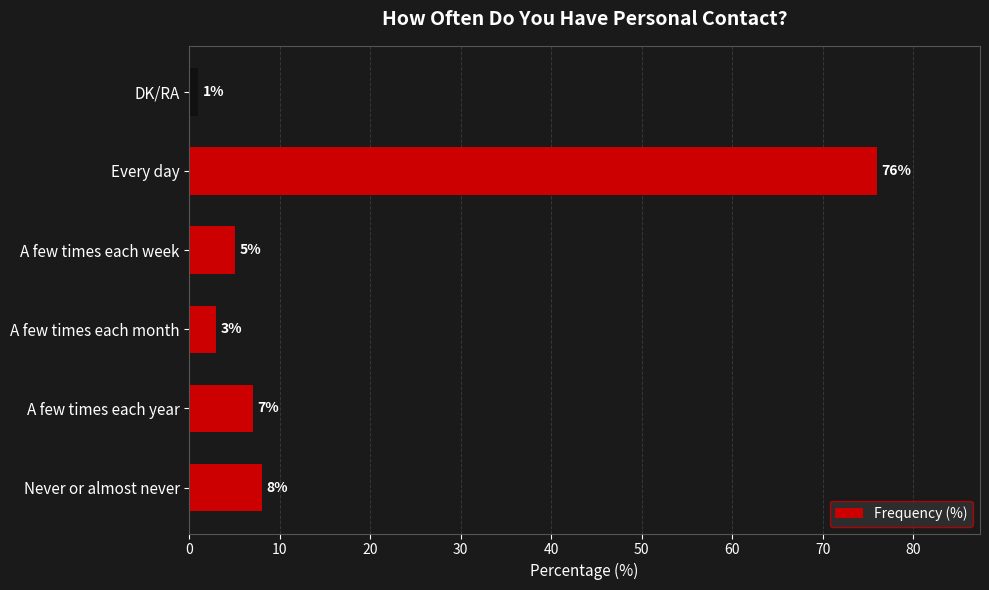

Reading top to bottom, what are all the values shown in this chart?

1	76	5	3	7	8